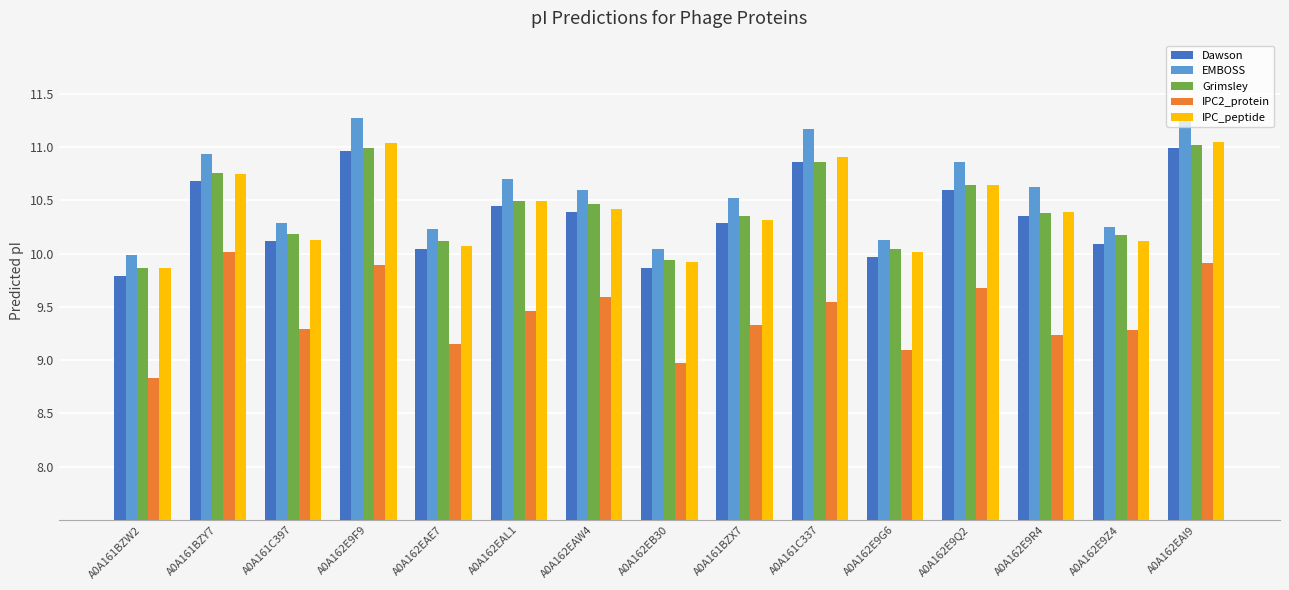

Which series has the largest total across all categories?

EMBOSS